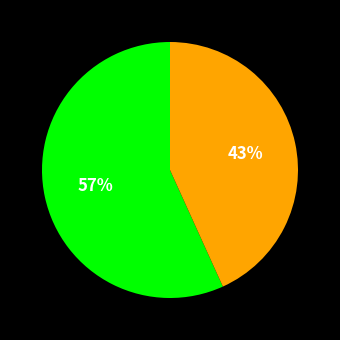

Is there a majority slice in this chart?

Yes